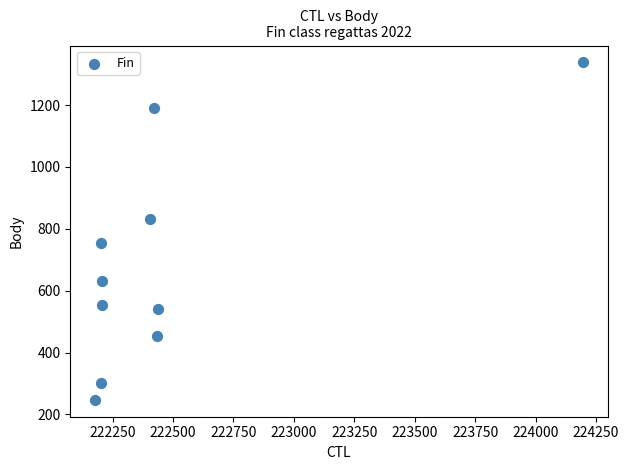

What is the range of X values (max minus min)?

2021